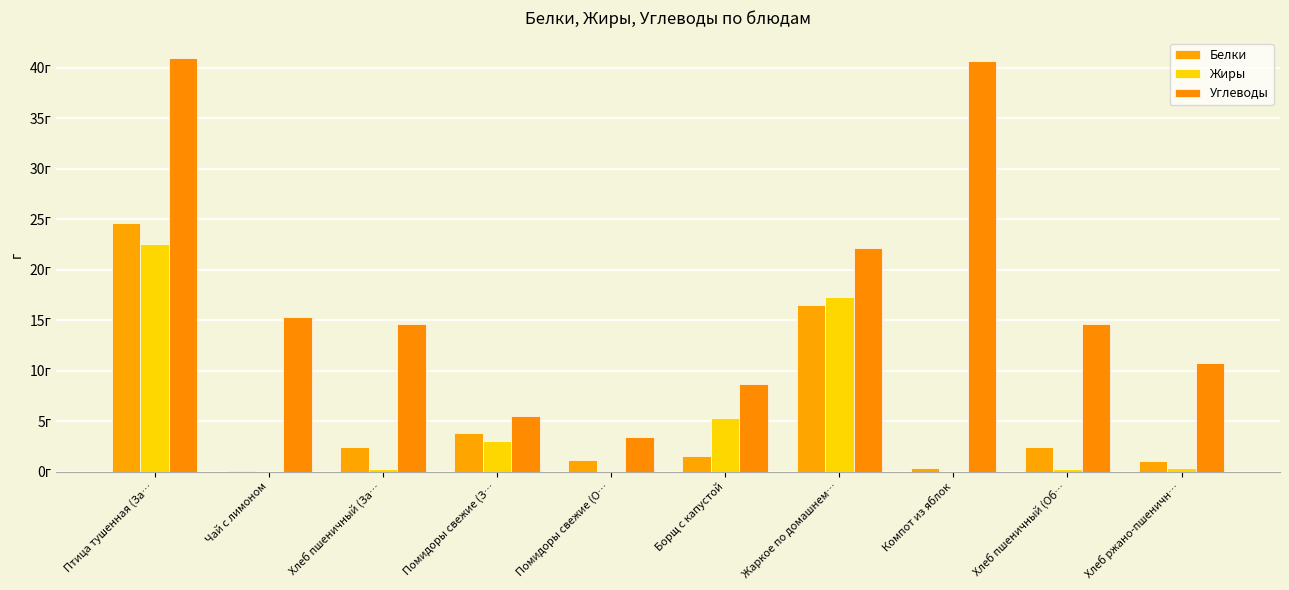

Between Чай с лимоном and Хлеб ржано-пшеничн…, which is larger?

Хлеб ржано-пшеничн…